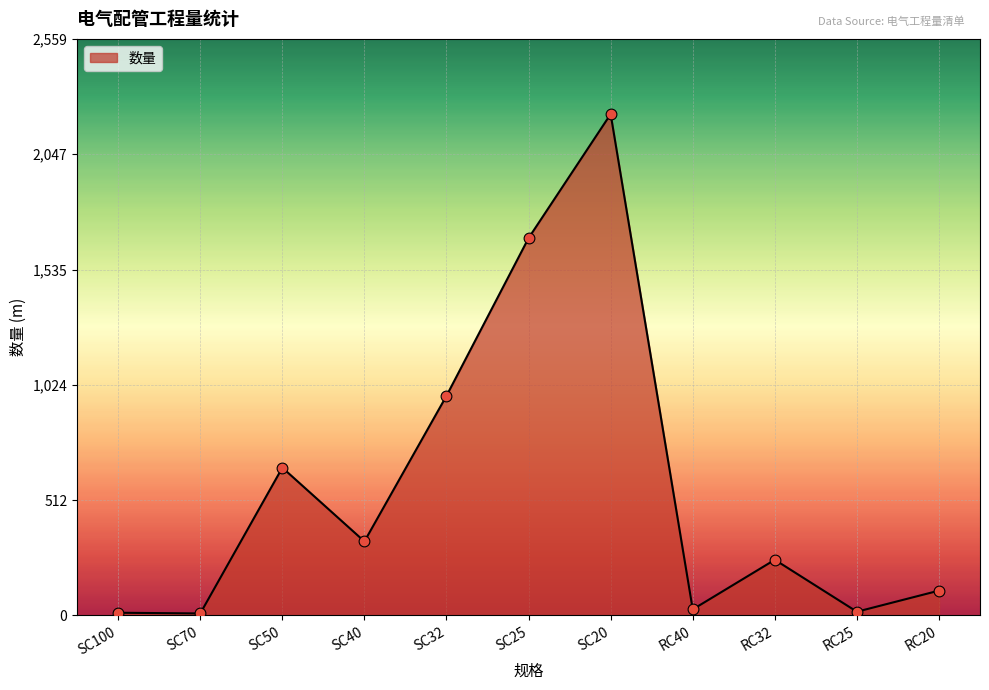

What is the change in value from SC40 to RC25?

-311.9